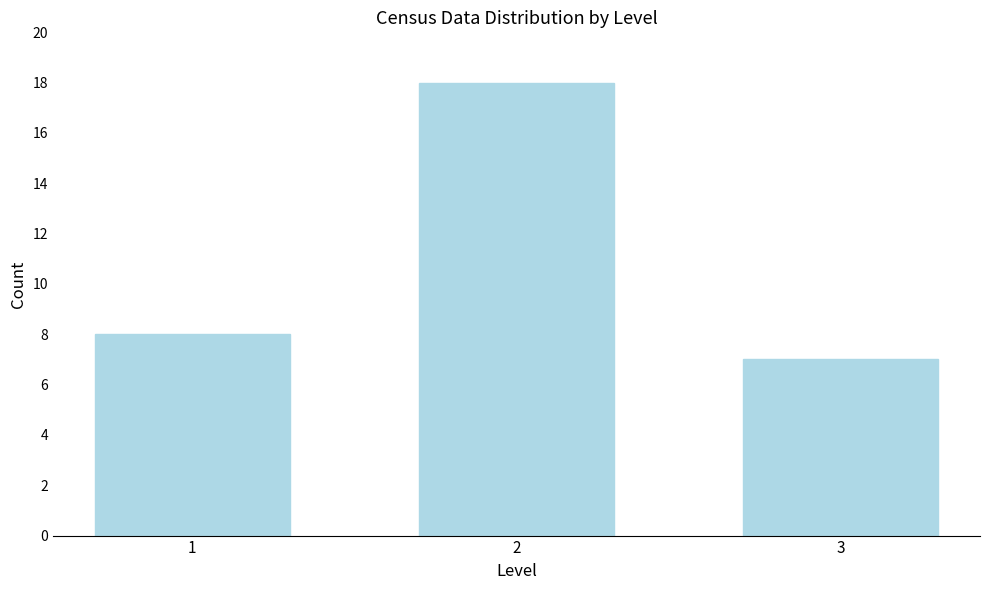

Reading right to left, transcribe all the data shown in this chart.

3=7	2=18	1=8